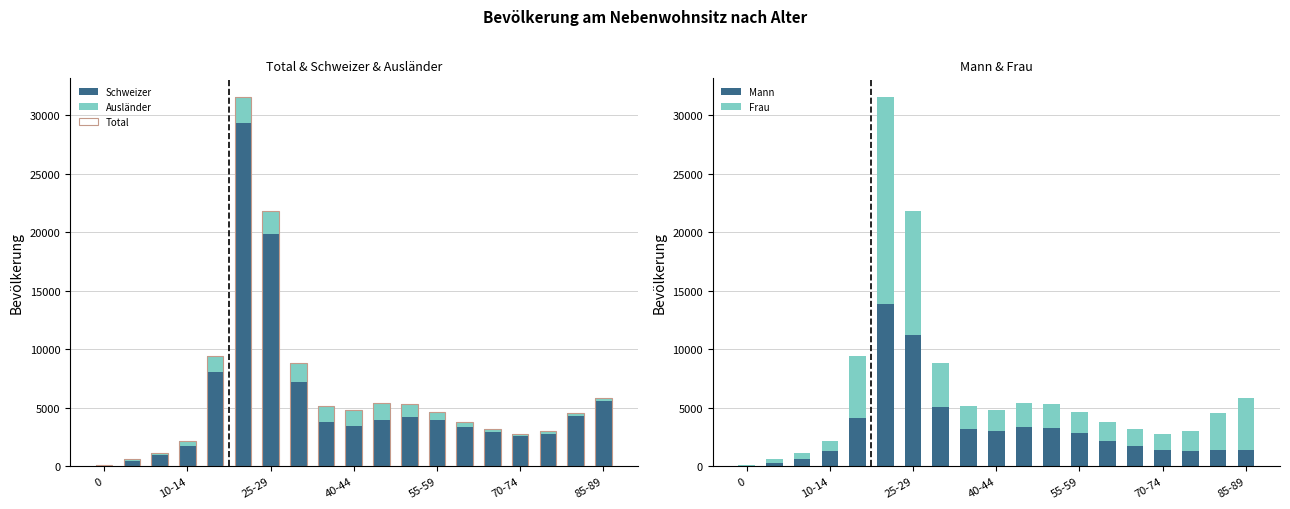

At how many categories does at least one series exceed 15765?

2